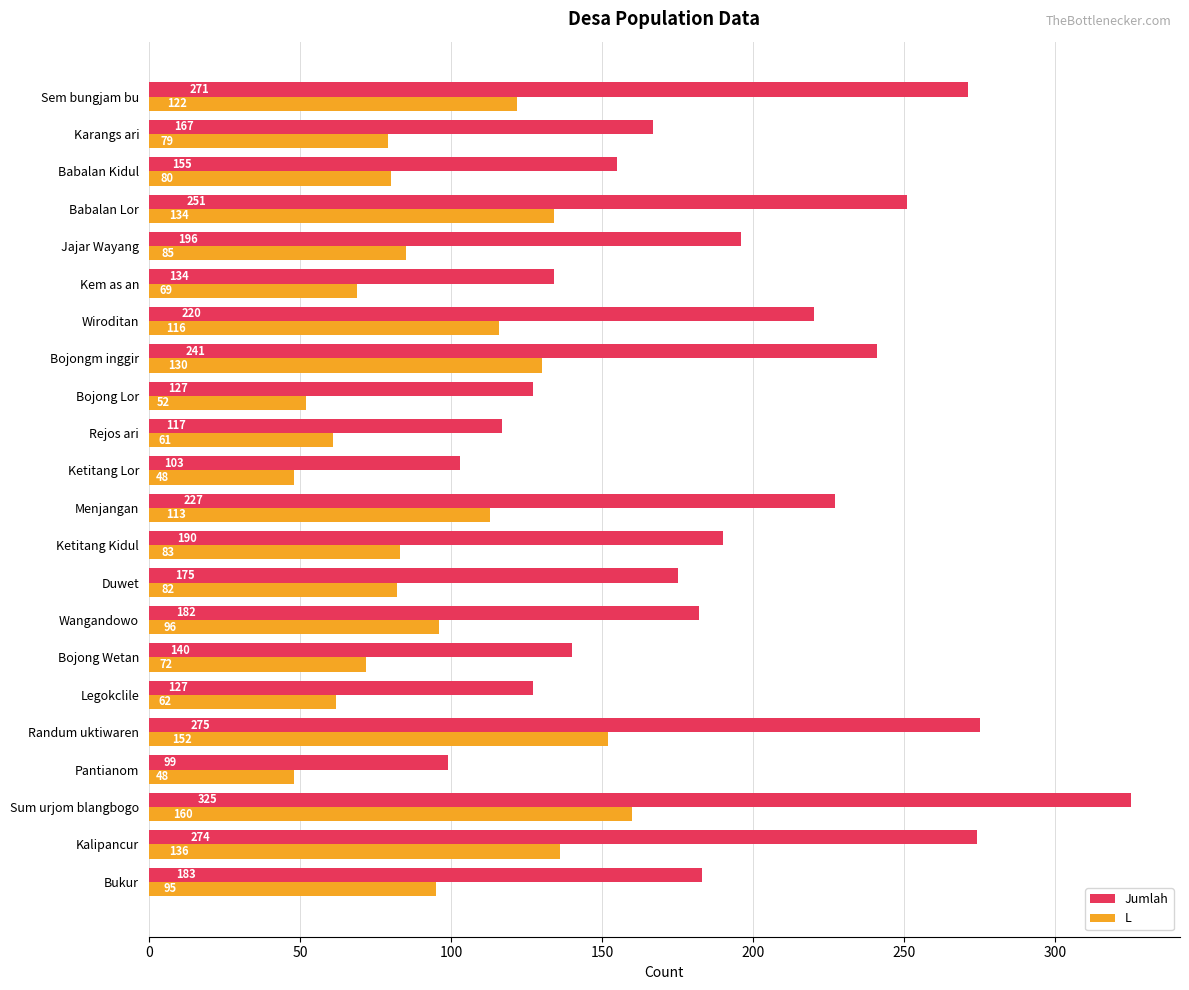

The L series shows 62 at Legokclile. True or false?

True